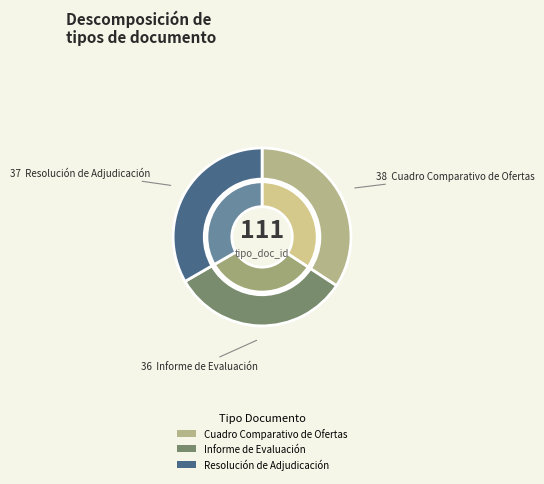

To the nearest percent, what percentage of the pie is Resolución de Adjudicación?

33%